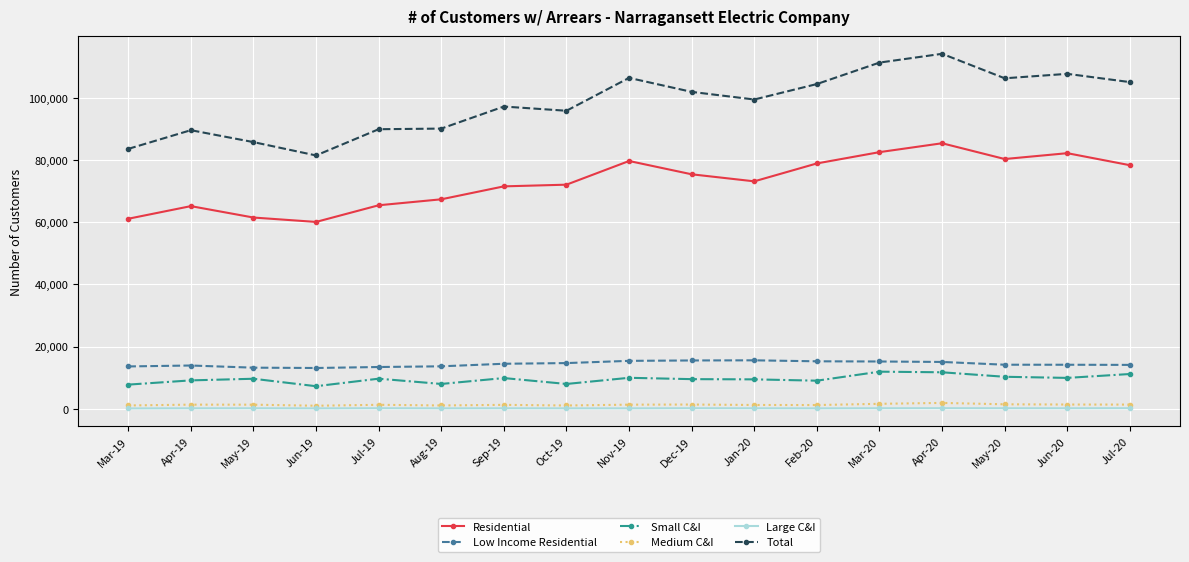

What is the value of the Low Income Residential point at the 12th from the left?

15259